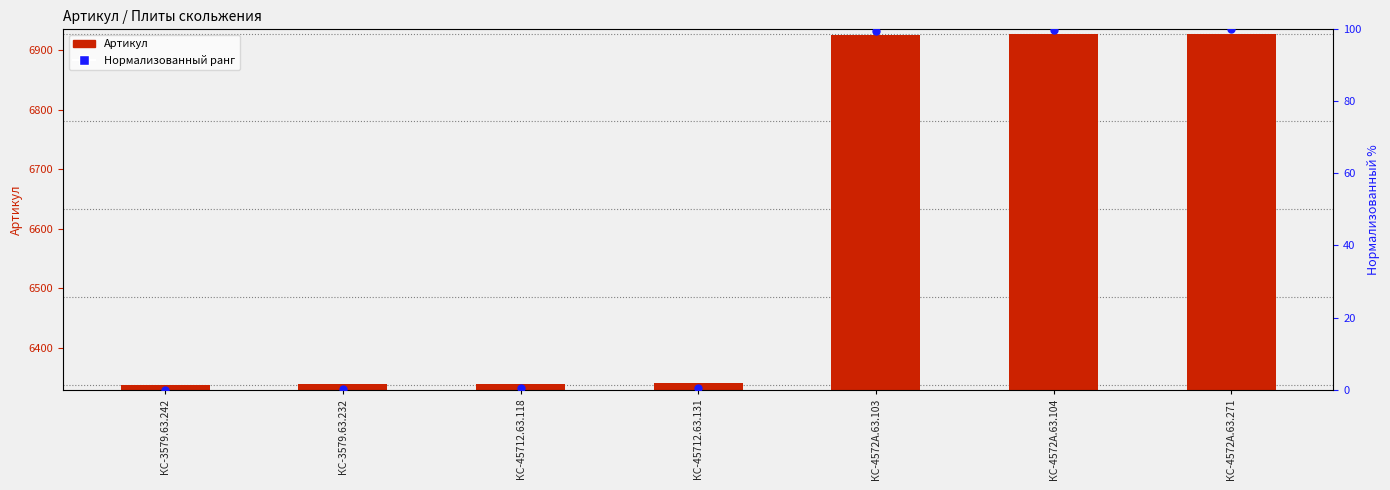

Which series has the widest spread of Y values?

Артикул